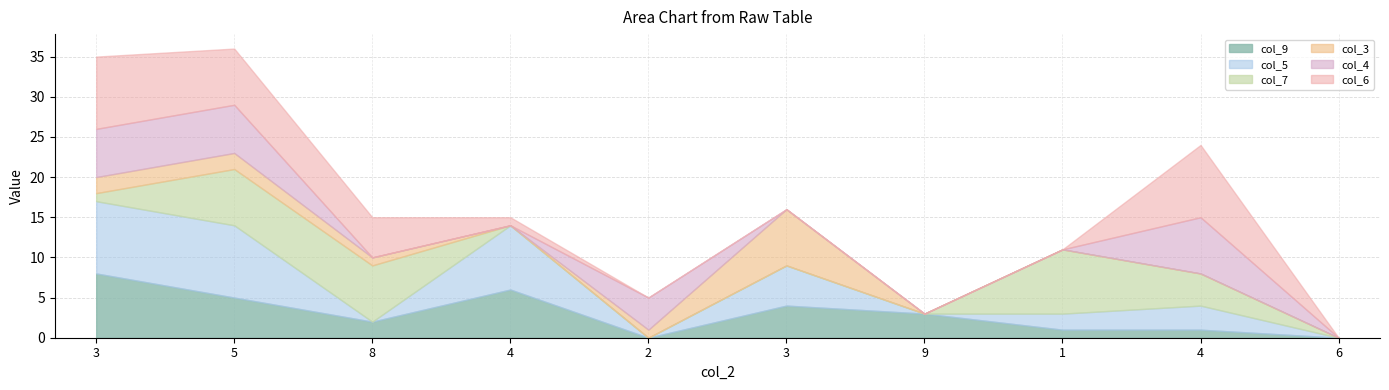

Rank the series by their maximum value, from highest to lowest.

col_5, col_6, col_9, col_7, col_3, col_4